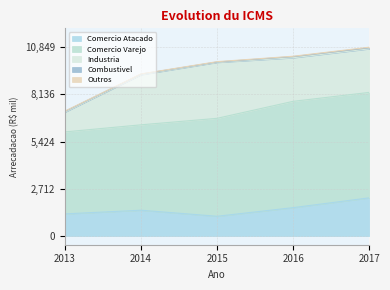

What is the value of the Industria point at the 4th from the left?

2504